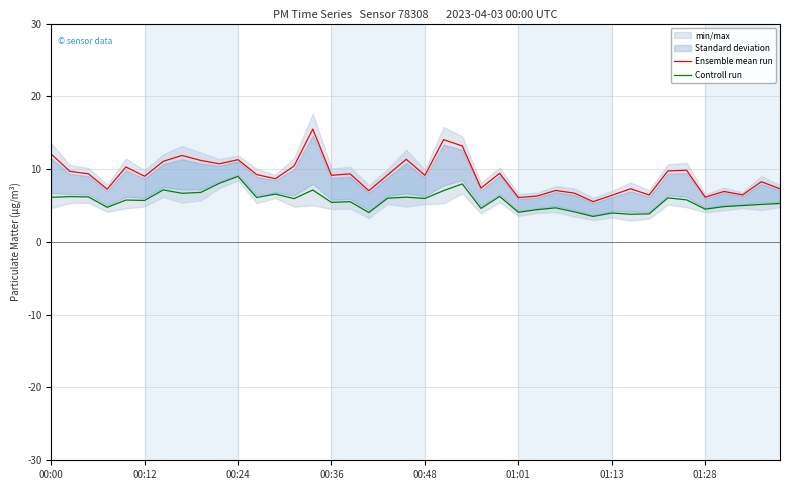

The Ensemble mean run series shows 9.0 at 00:12. True or false?

True